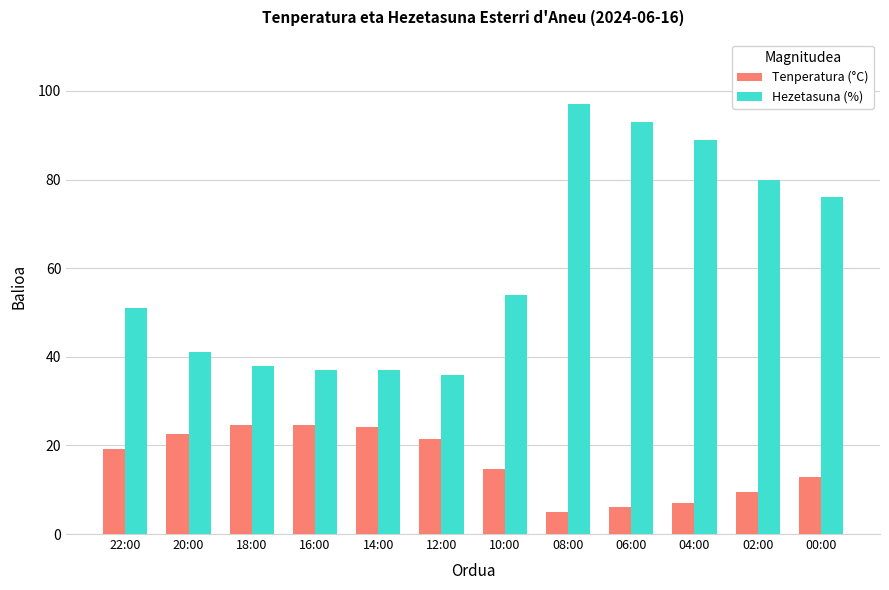

Rank the series by their maximum value, from highest to lowest.

Hezetasuna (%), Tenperatura (°C)